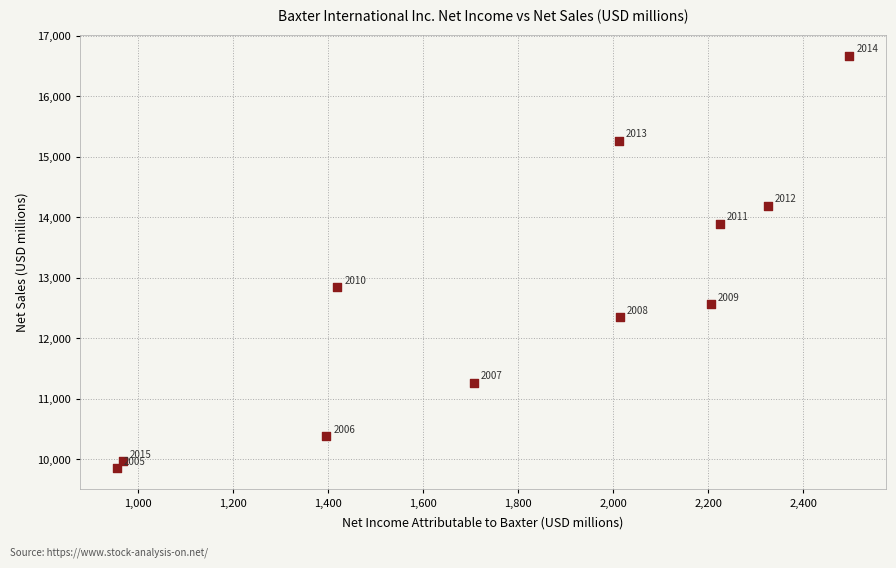

What is the range of X values (max minus min)?

1541